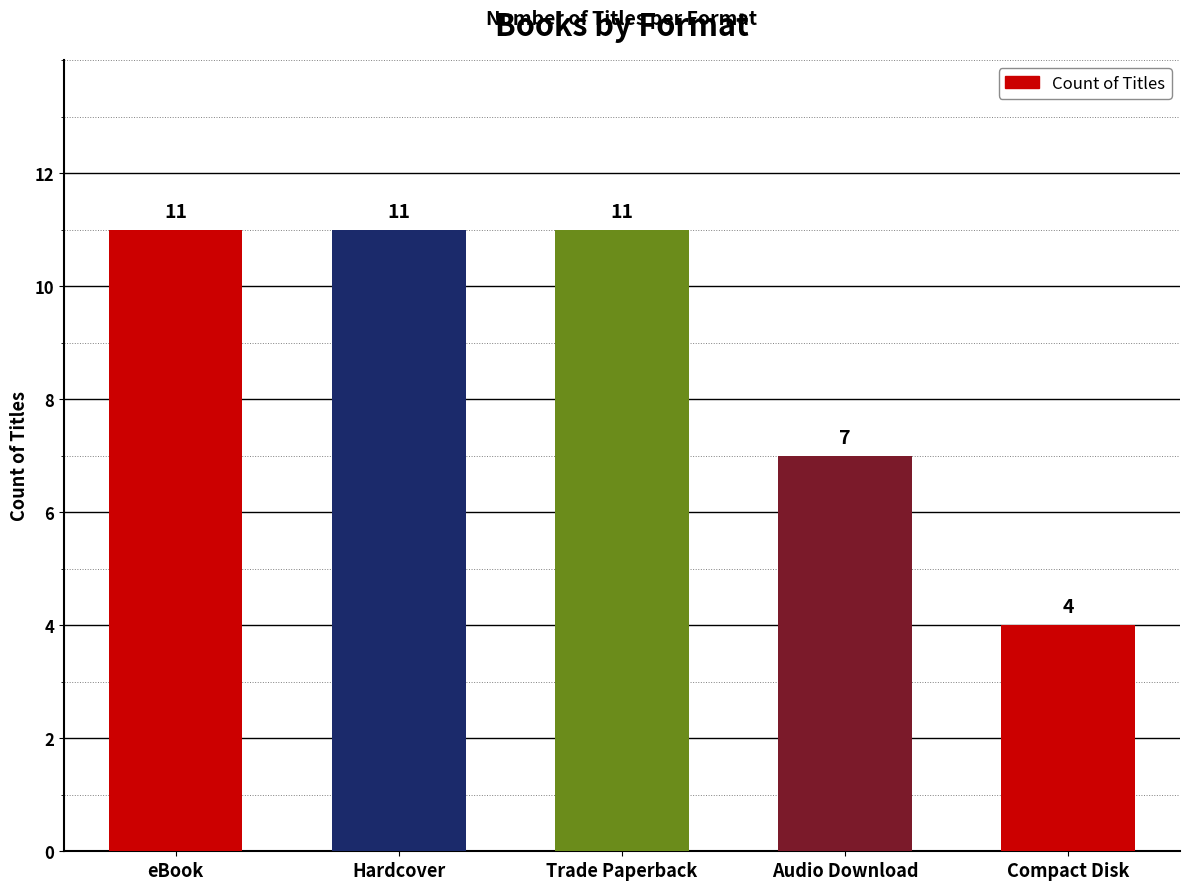

The value at Compact Disk is 7. True or false?

False